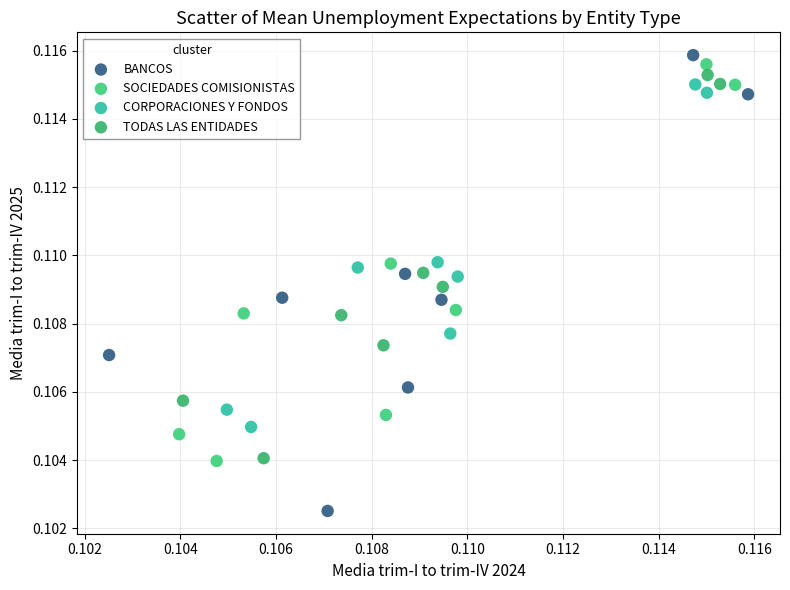

What are all the series names shown in the legend?

BANCOS, SOCIEDADES COMISIONISTAS, CORPORACIONES Y FONDOS, TODAS LAS ENTIDADES